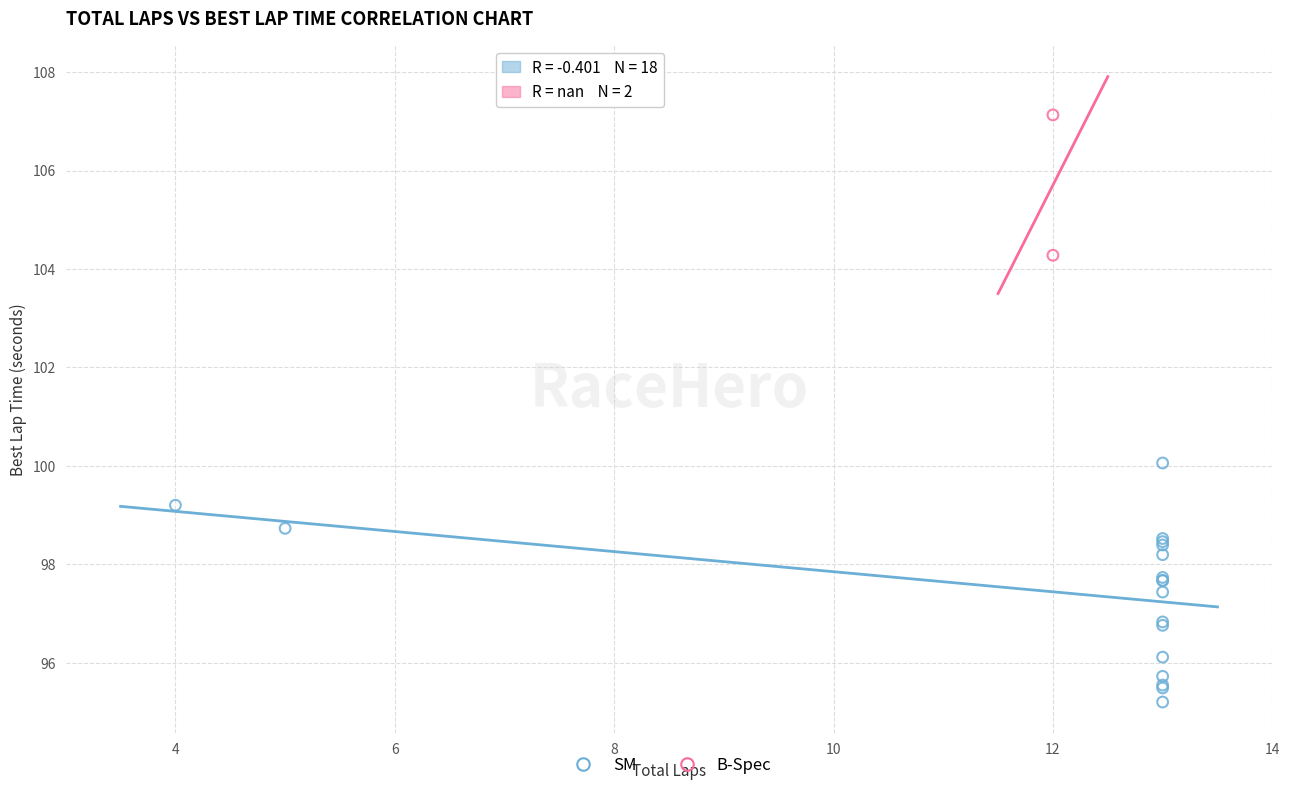

What are all the series names shown in the legend?

SM, B-Spec